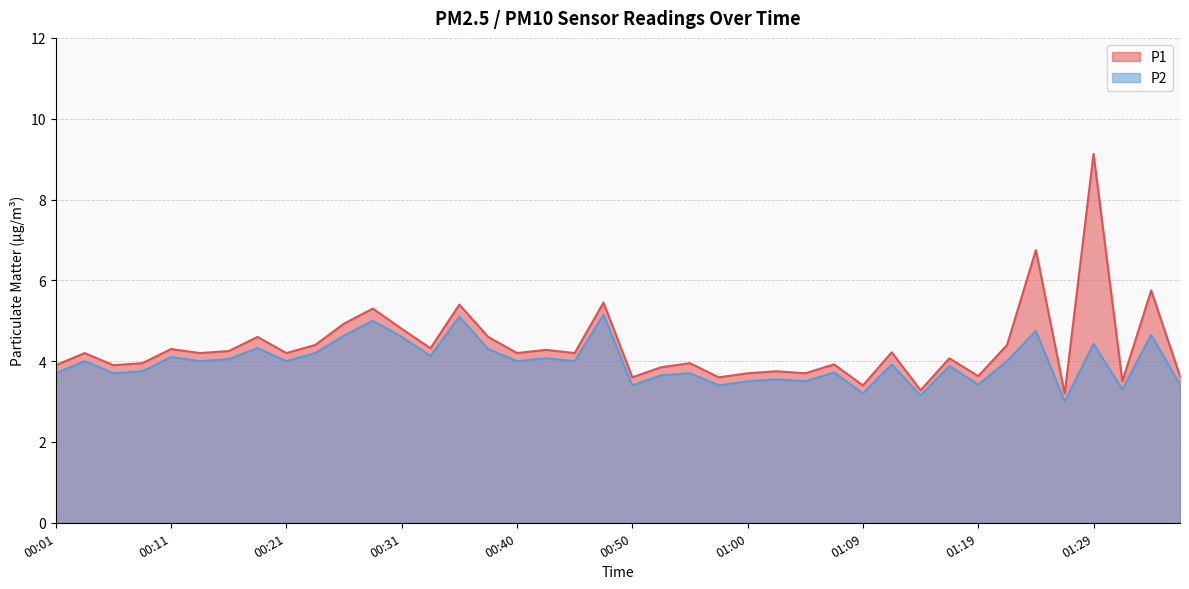

Which series has the largest range (max minus min)?

P1